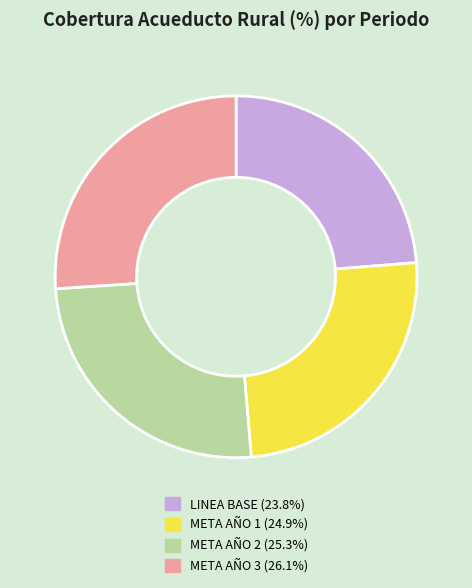

Between LINEA BASE and META AÑO 1, which is larger?

META AÑO 1